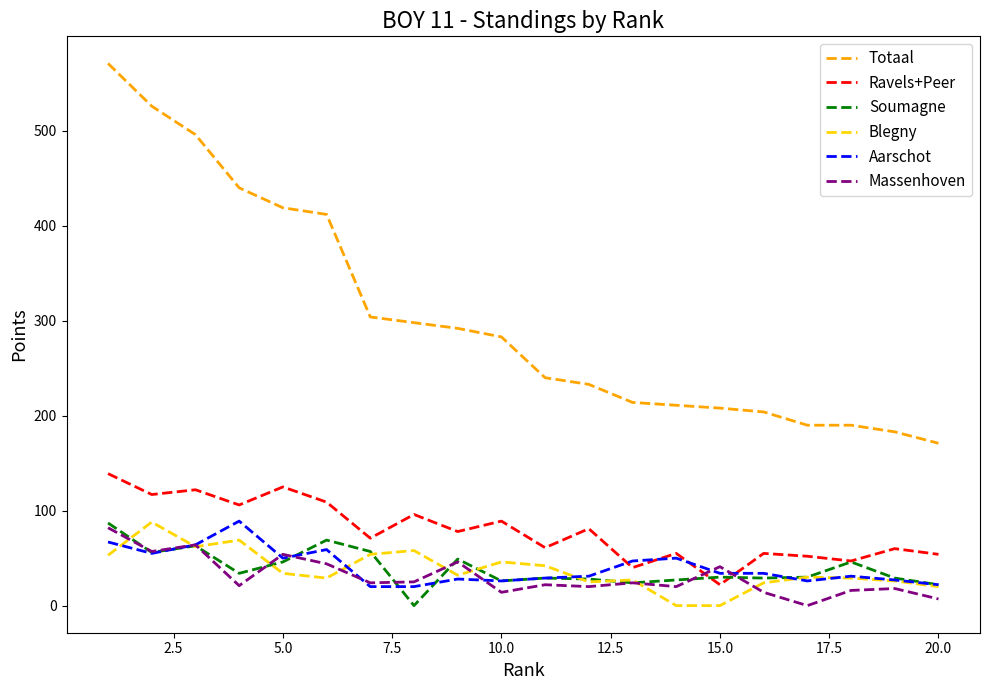

True or false: Ravels+Peer and Totaal intersect in this chart.

False